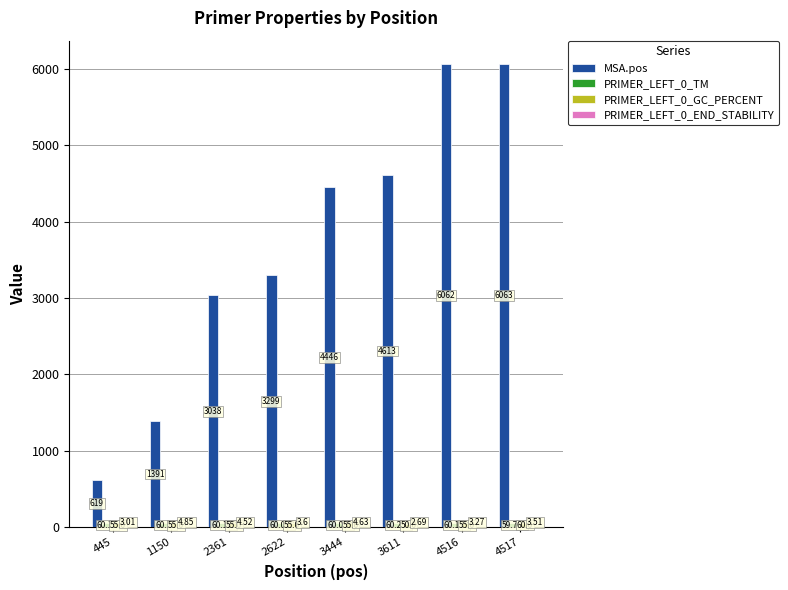

Which series has the largest total across all categories?

MSA.pos